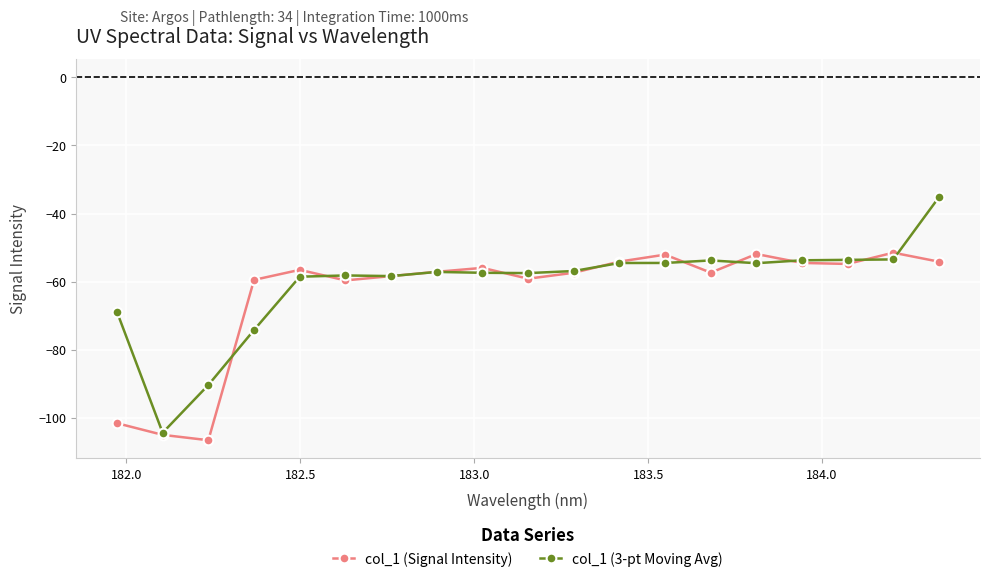

What is the maximum value shown in the chart?

-35.2